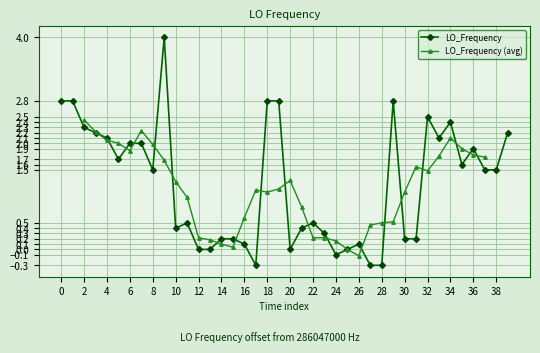

Is it true that LO_Frequency equals 0.2 at 30?

True